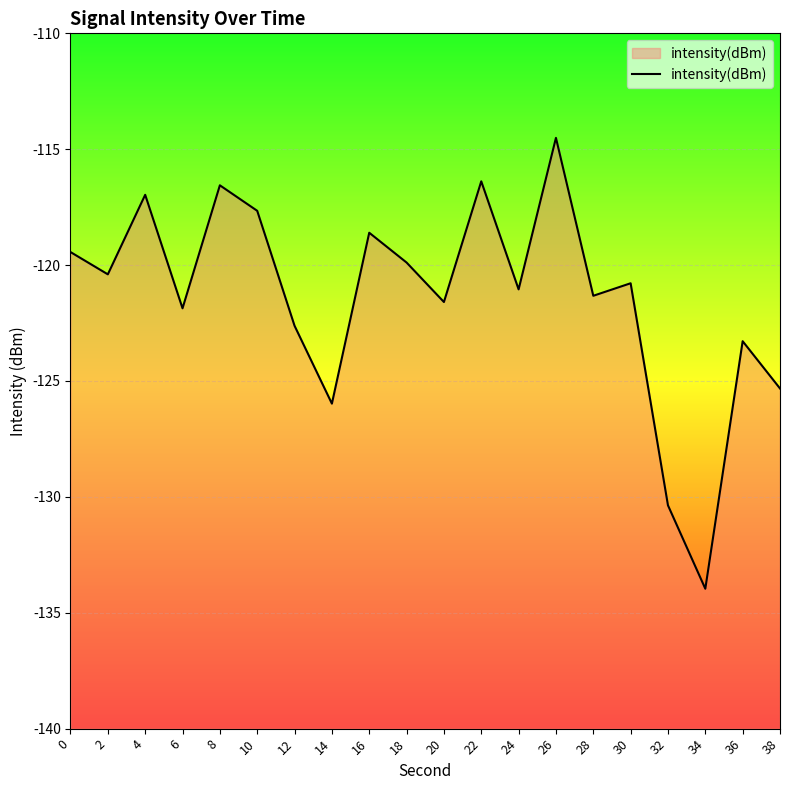

How many lines are shown in the chart?

1